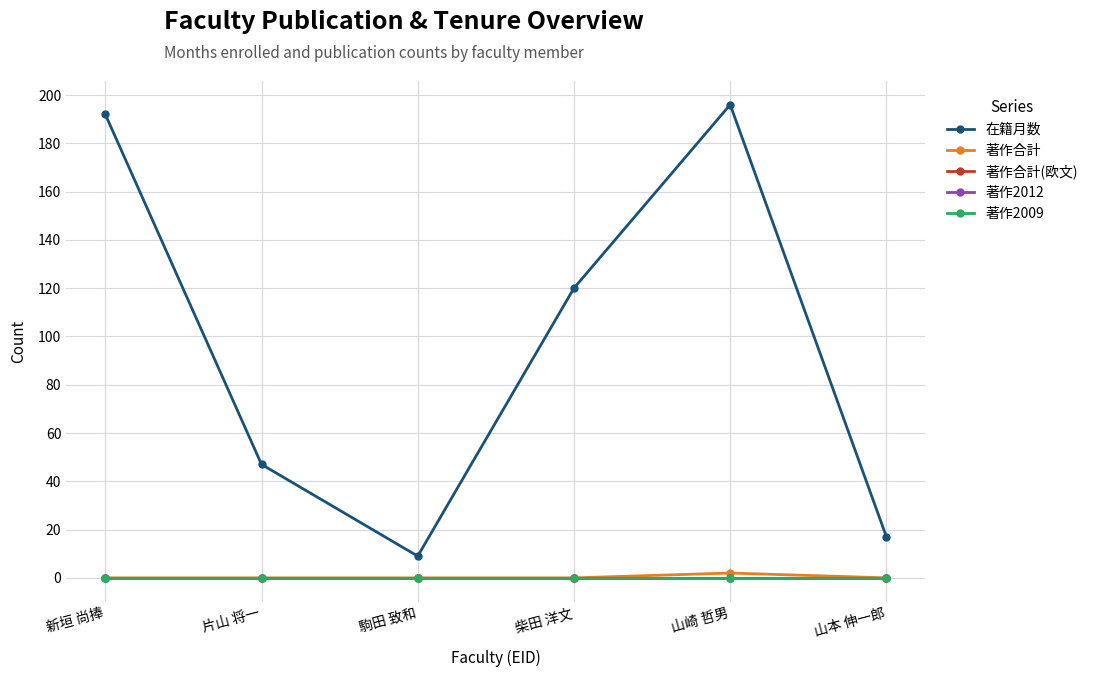

Is this an area chart (filled region under the line)?

No